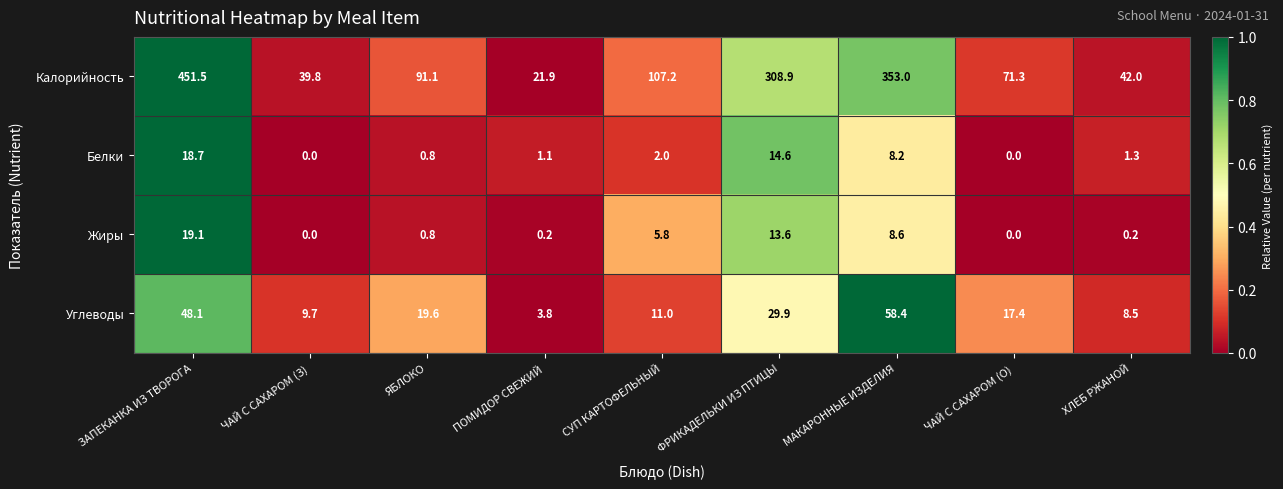

What is the difference between the maximum and minimum values in the Белки series?

18.7